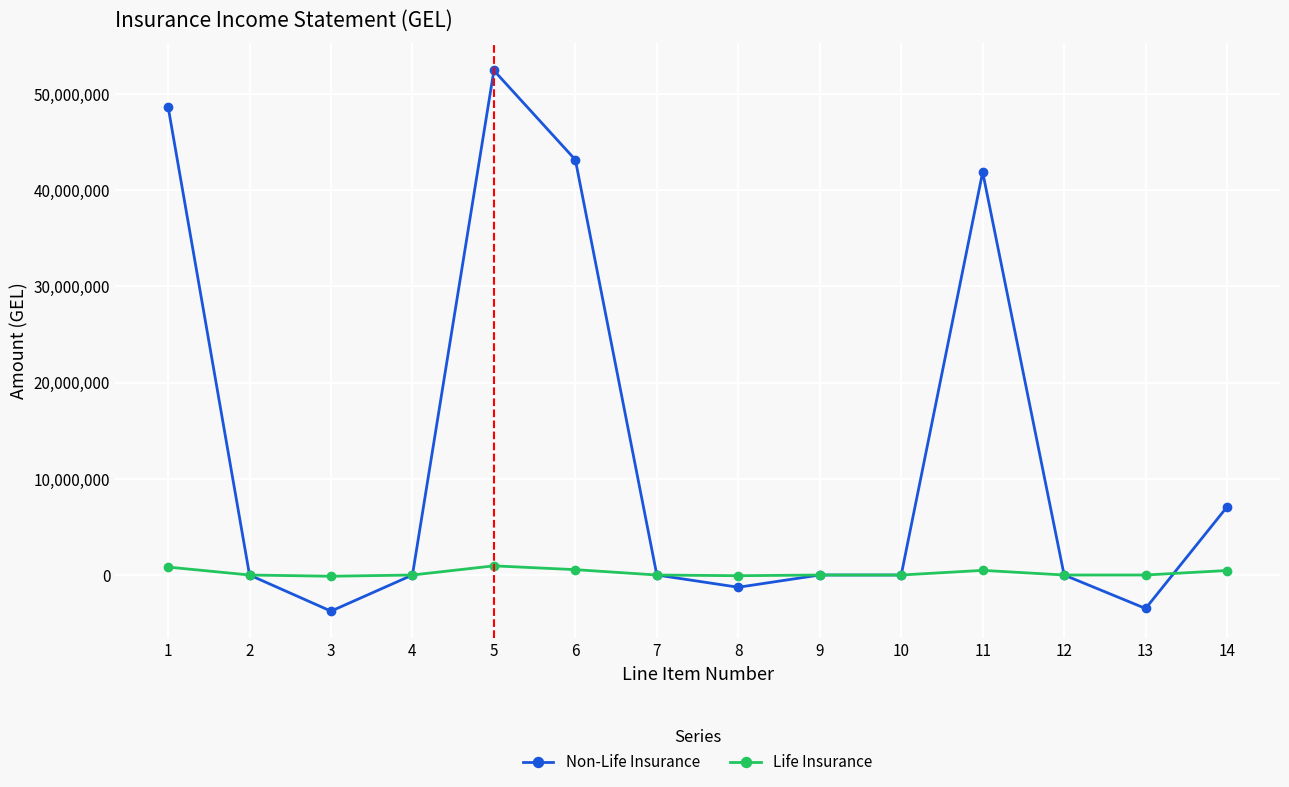

How many lines are shown in the chart?

2